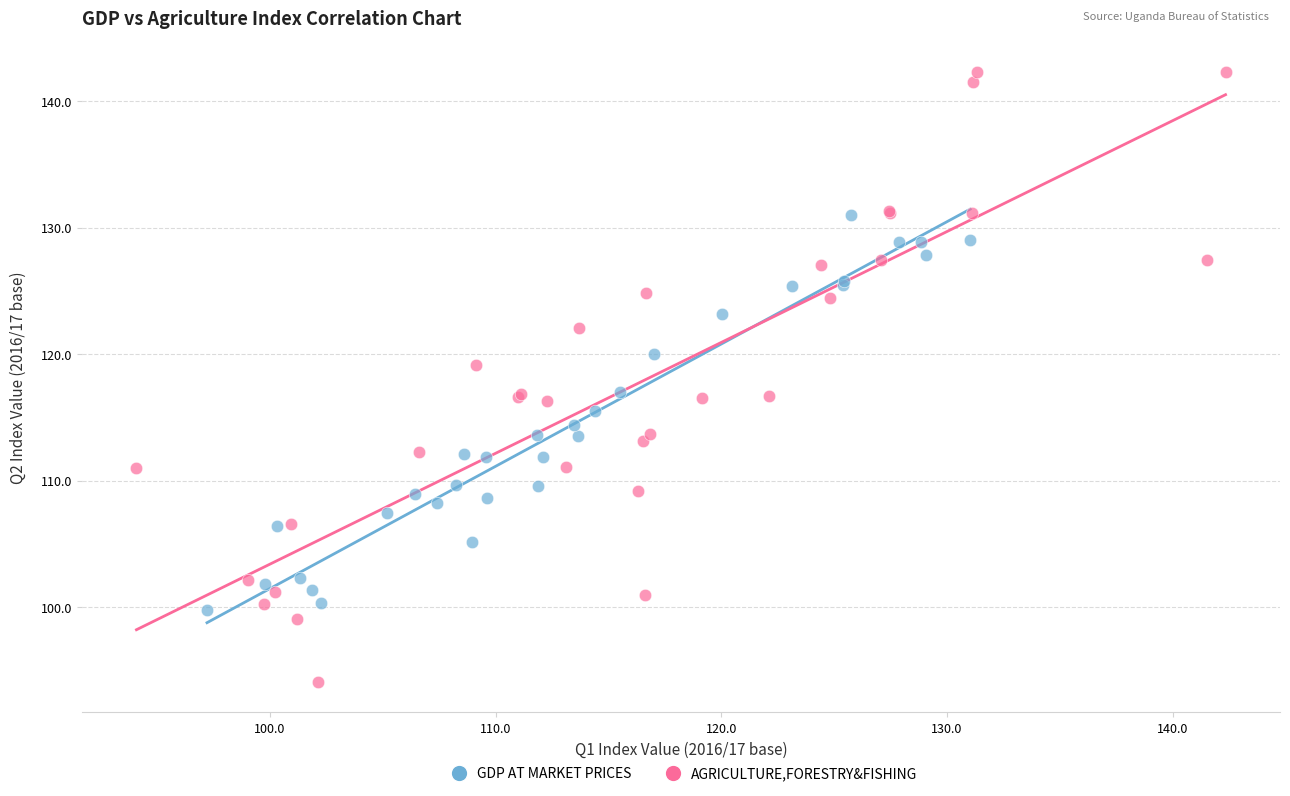

Which series has the largest Y range (max minus min)?

AGRICULTURE,FORESTRY&FISHING